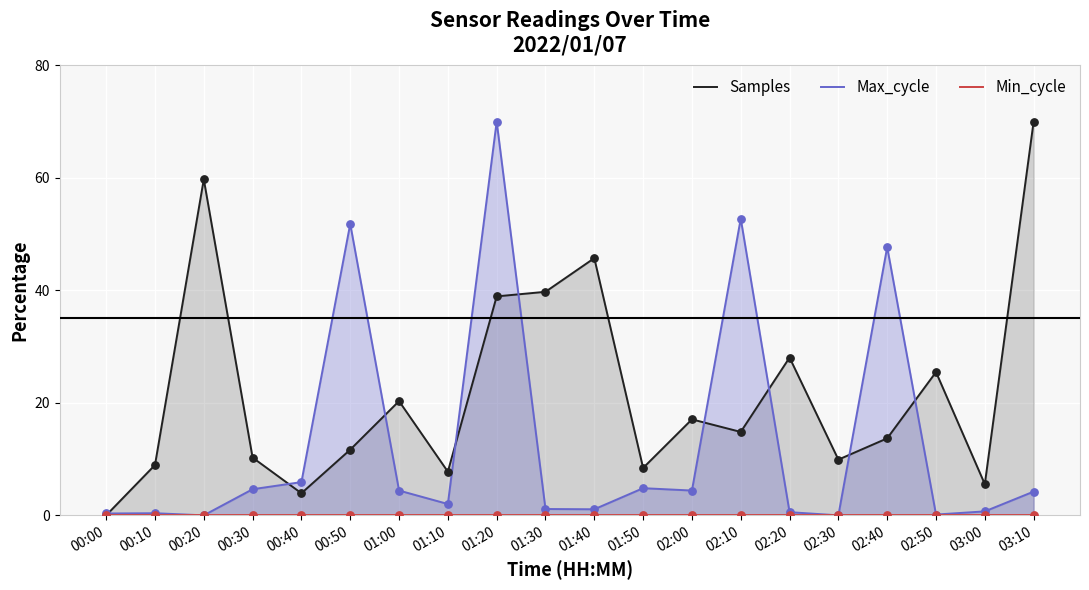

At which category is the sum across all series the highest?

01:20